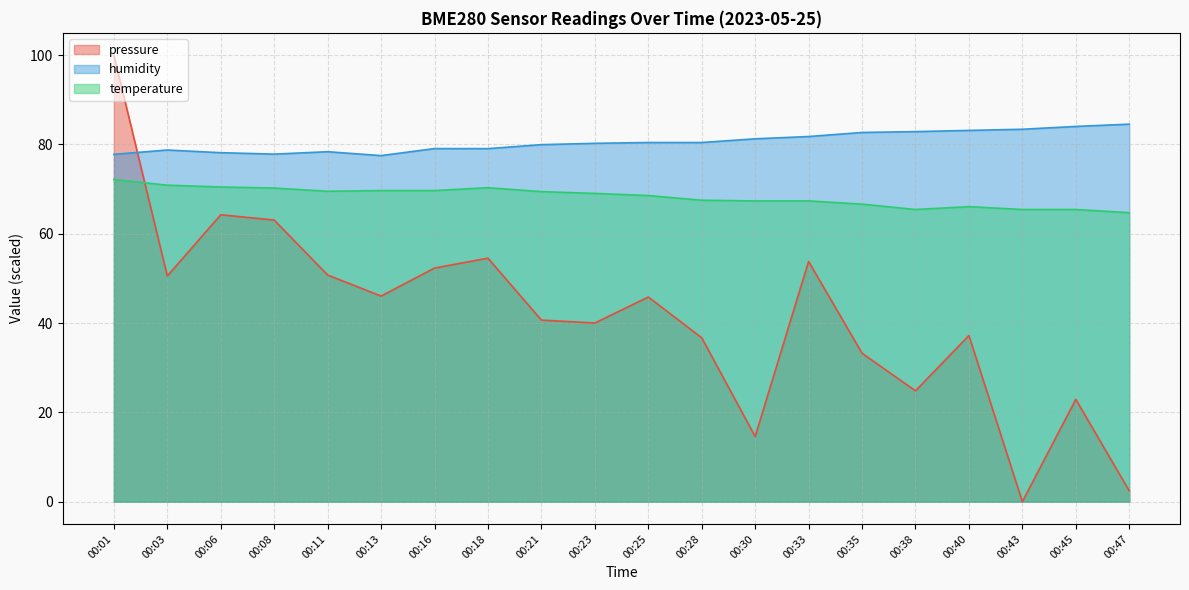

Which series has the largest total across all categories?

humidity